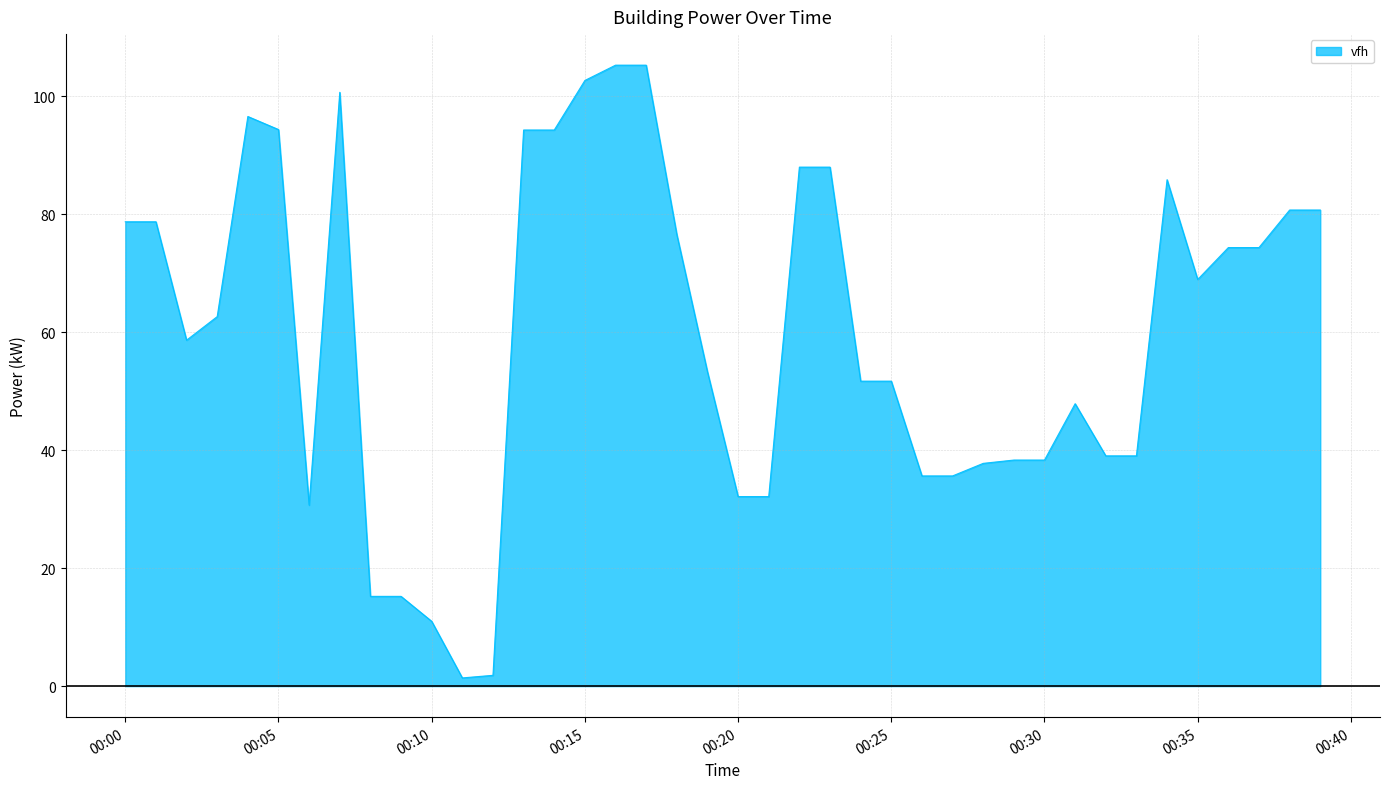

Reading left to right, list all the values displayed in this chart.

78.7	78.7	58.6	62.6	96.5	94.3	30.7	100.6	15.2	15.2	11.0	1.4	1.8	94.2	94.2	102.6	105.2	105.2	76.5	53.3	32.1	32.1	88.0	88.0	51.7	51.7	35.6	35.6	37.8	38.3	38.3	47.9	39.0	39.0	85.8	68.9	74.3	74.3	80.7	80.7